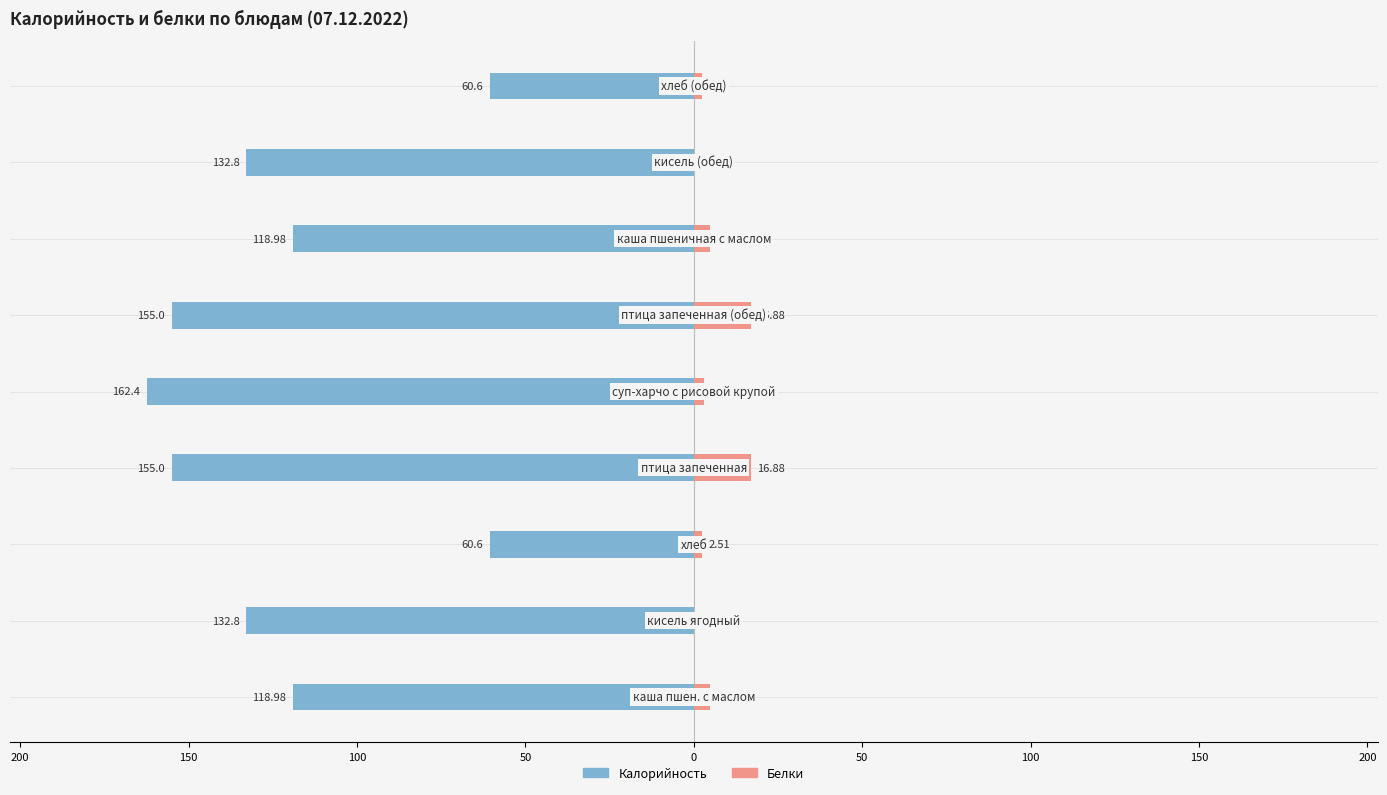

Reading left to right, transcribe all the data shown in this chart.

Калорийность: 250=-119.0	200=-132.8	150=-60.6	100=-155.0	50=-162.4	0=-155.0	50=-119.0	100=-132.8	150=-60.6
Белки: 250=4.7	200=0.2	150=2.5	100=16.9	50=2.9	0=16.9	50=4.7	100=0.2	150=2.5